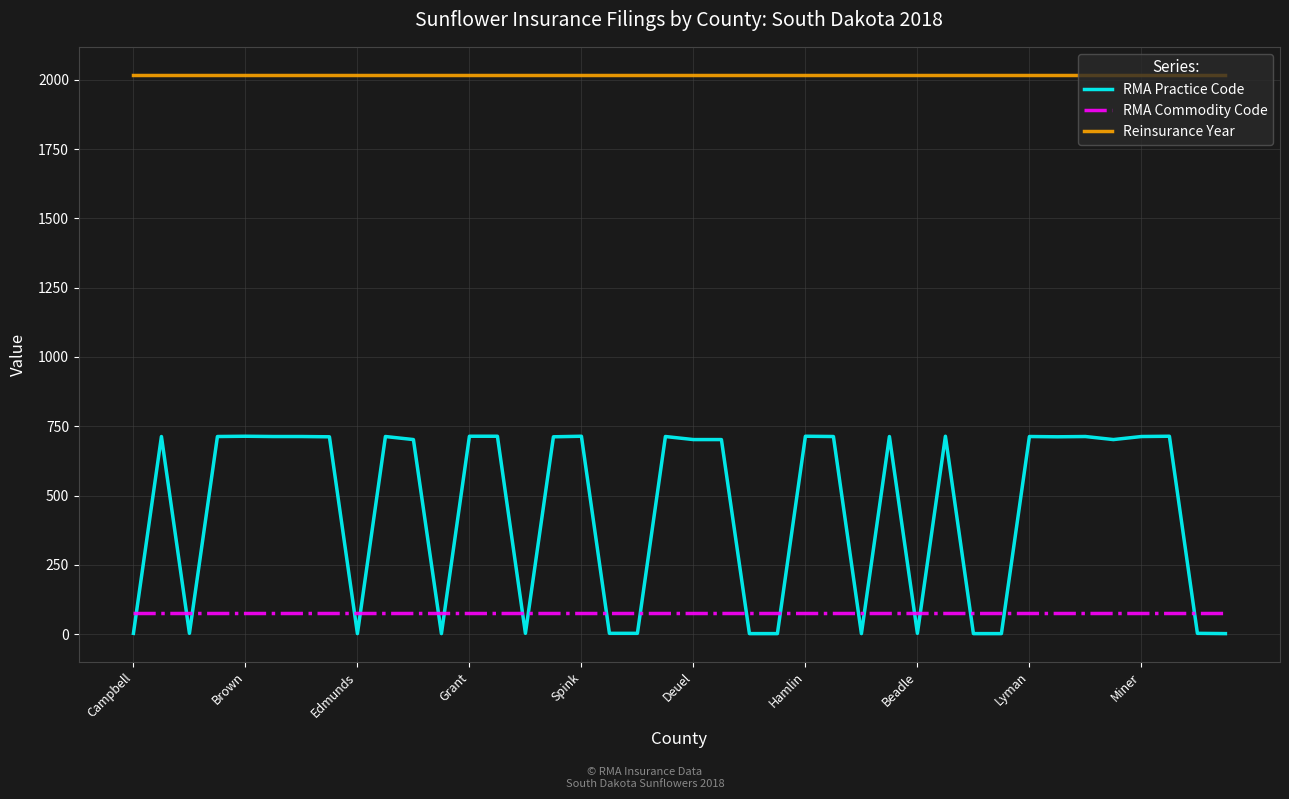

Which series has the largest total across all categories?

Reinsurance Year